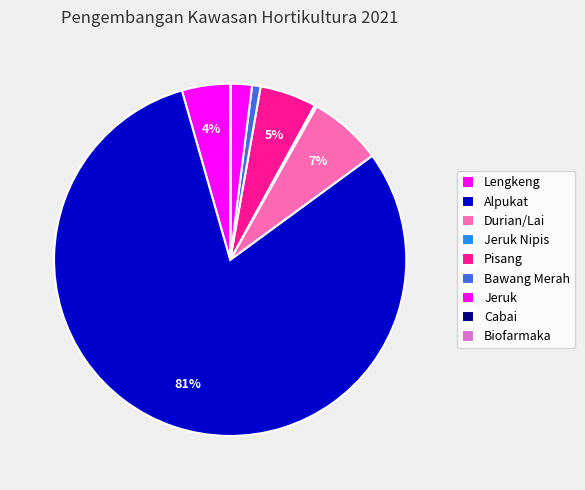

To the nearest percent, what is the difference between the largest and smallest slice percentages?

81%